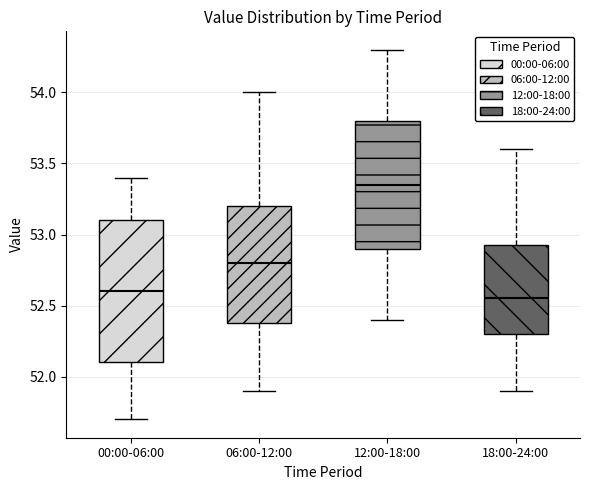

Where does the lower whisker of the box for 06:00-12:00 end on the y-axis? The values are not printed on the chart, so give them approximately, as read against the axis.

51.90